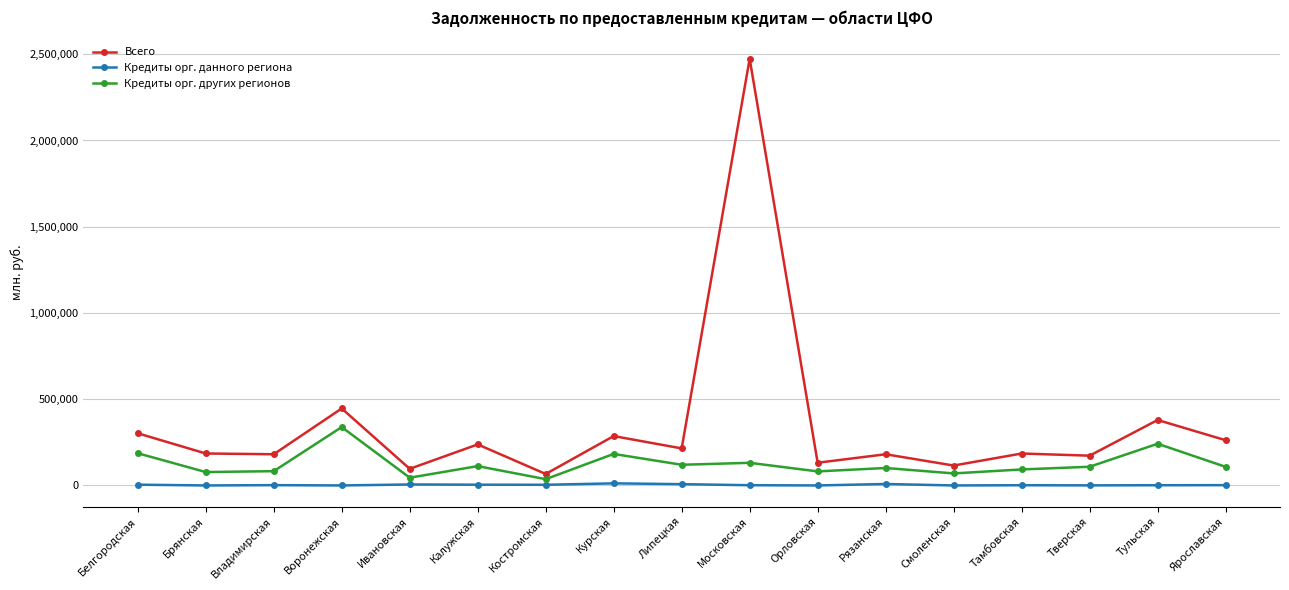

List the series in order of their overall mean, lowest first.

Кредиты орг. данного региона, Кредиты орг. других регионов, Всего